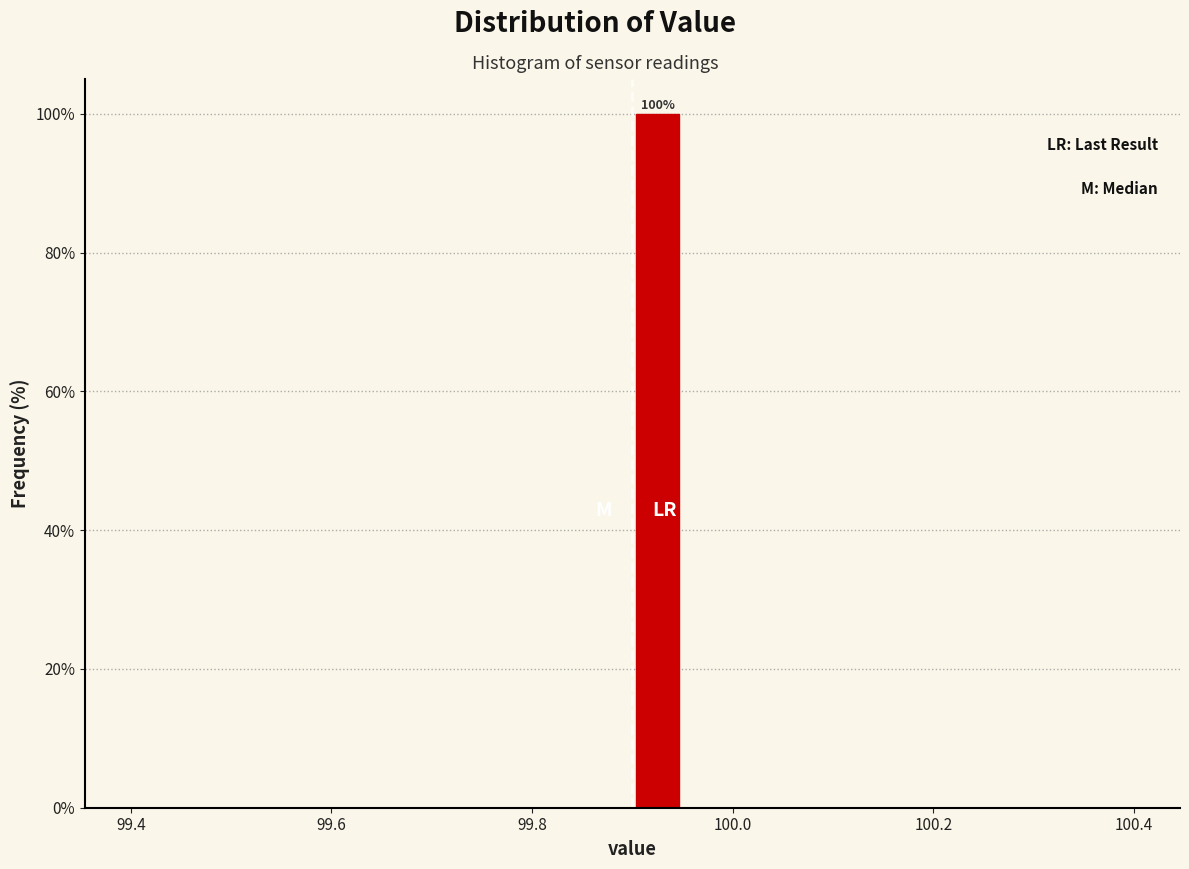

Around what value on the x-axis is the tallest bar? Give the approximate position of its centre, as read against the axis.

99.92